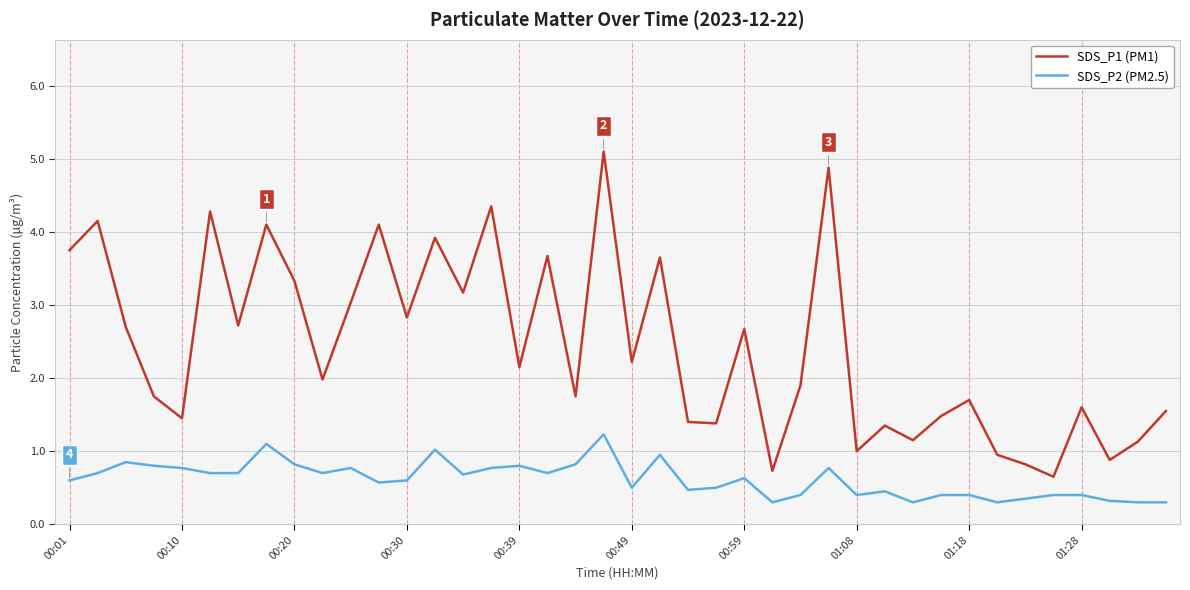

What is the difference between the maximum and minimum values in the SDS_P2 (PM2.5) series?

0.9